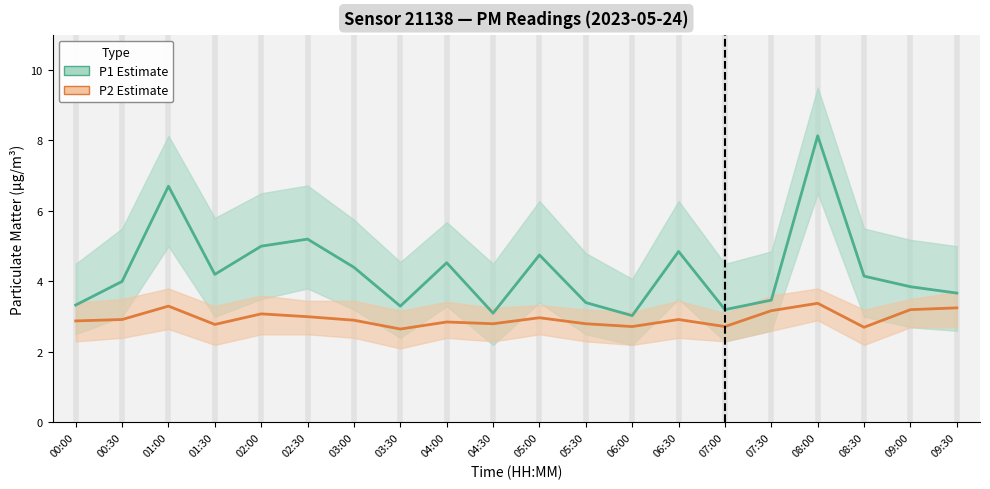

What is the difference between the second highest and second lowest values in the P1 (PM10) series?

3.6